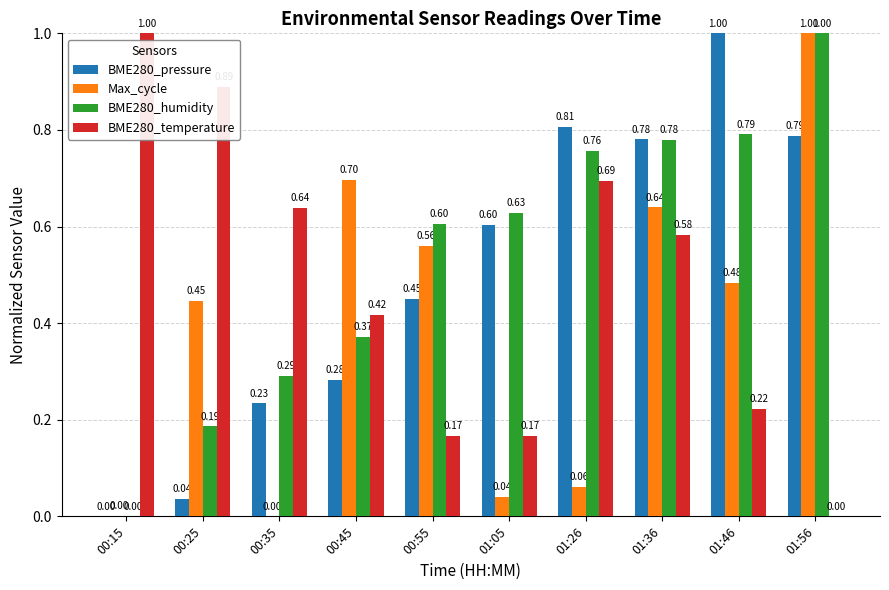

What is the maximum value for Max_cycle?

1.0